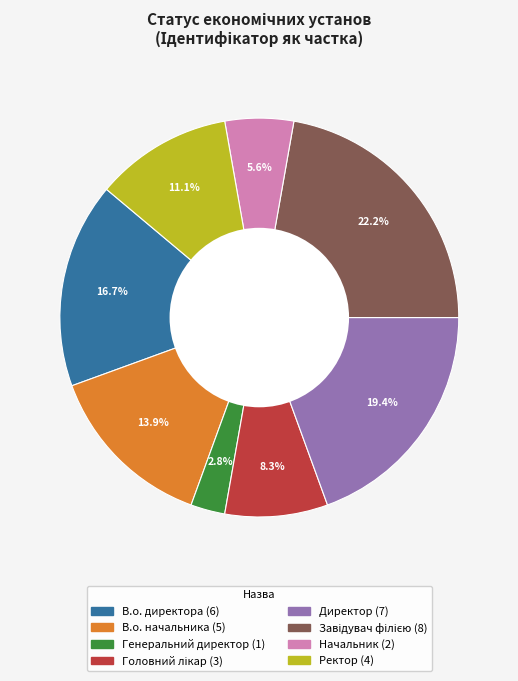

How many segments does this pie chart have?

8